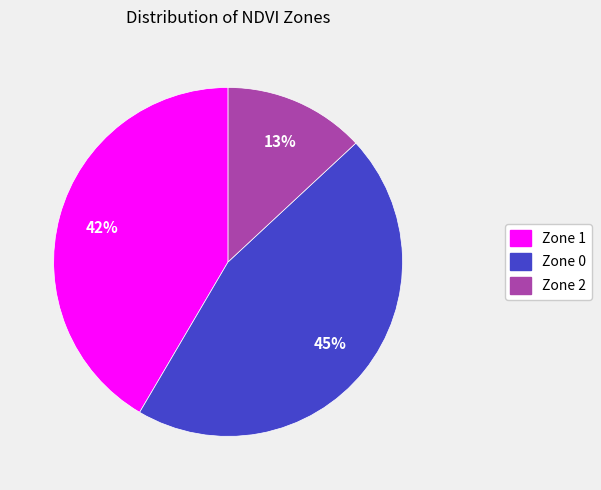

How many segments does this pie chart have?

3